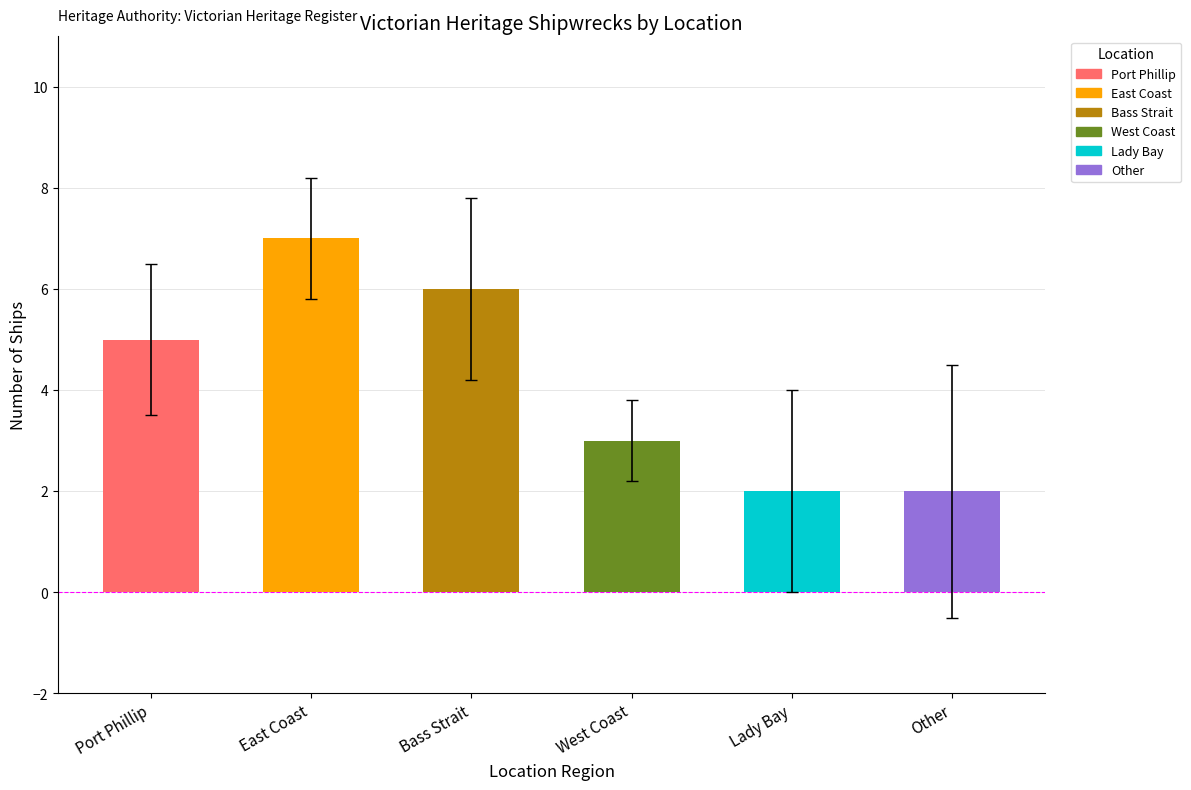

Which category has the highest value across all series?

East Coast